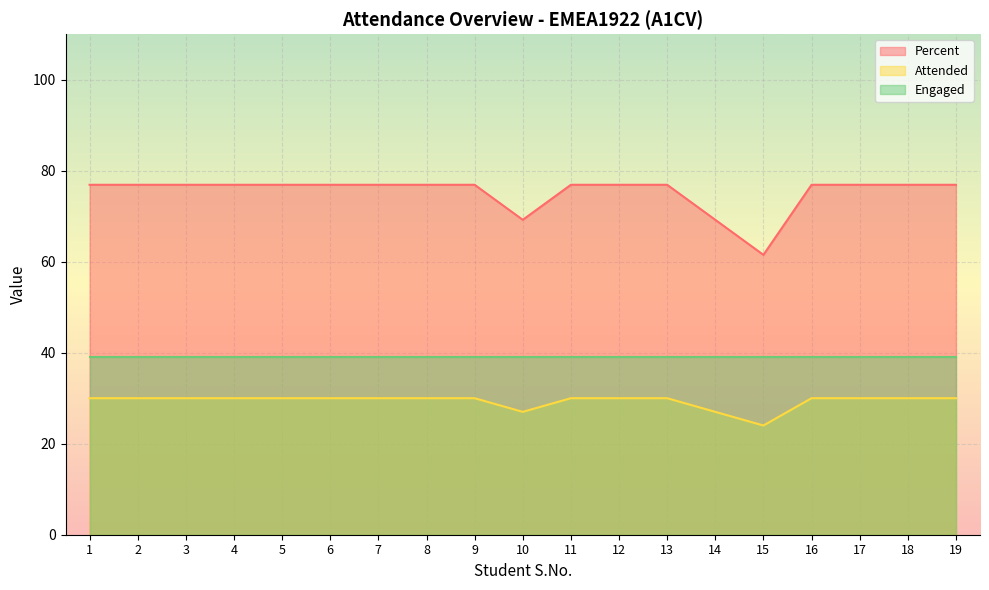

What is the greatest value displayed?

76.9